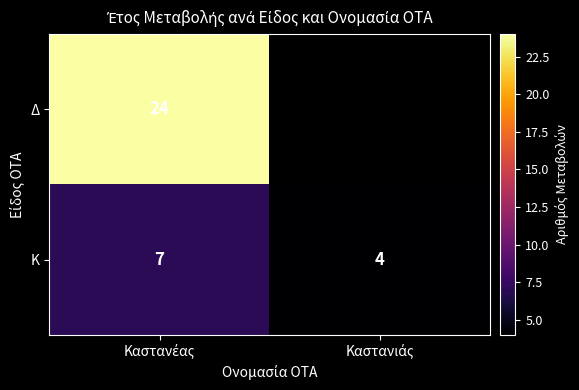

What is the difference between the maximum and minimum values in the Κ series?

3